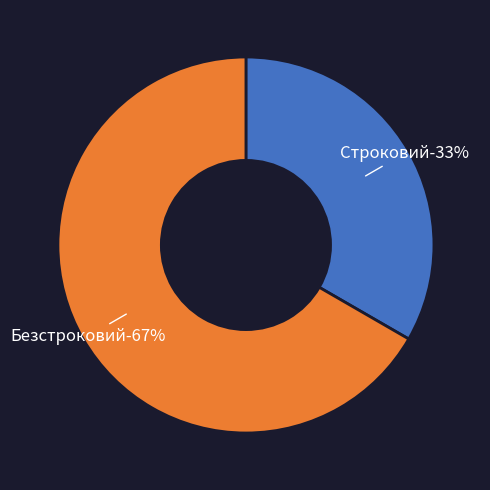

Which category has the biggest portion of the pie?

Безстроковий